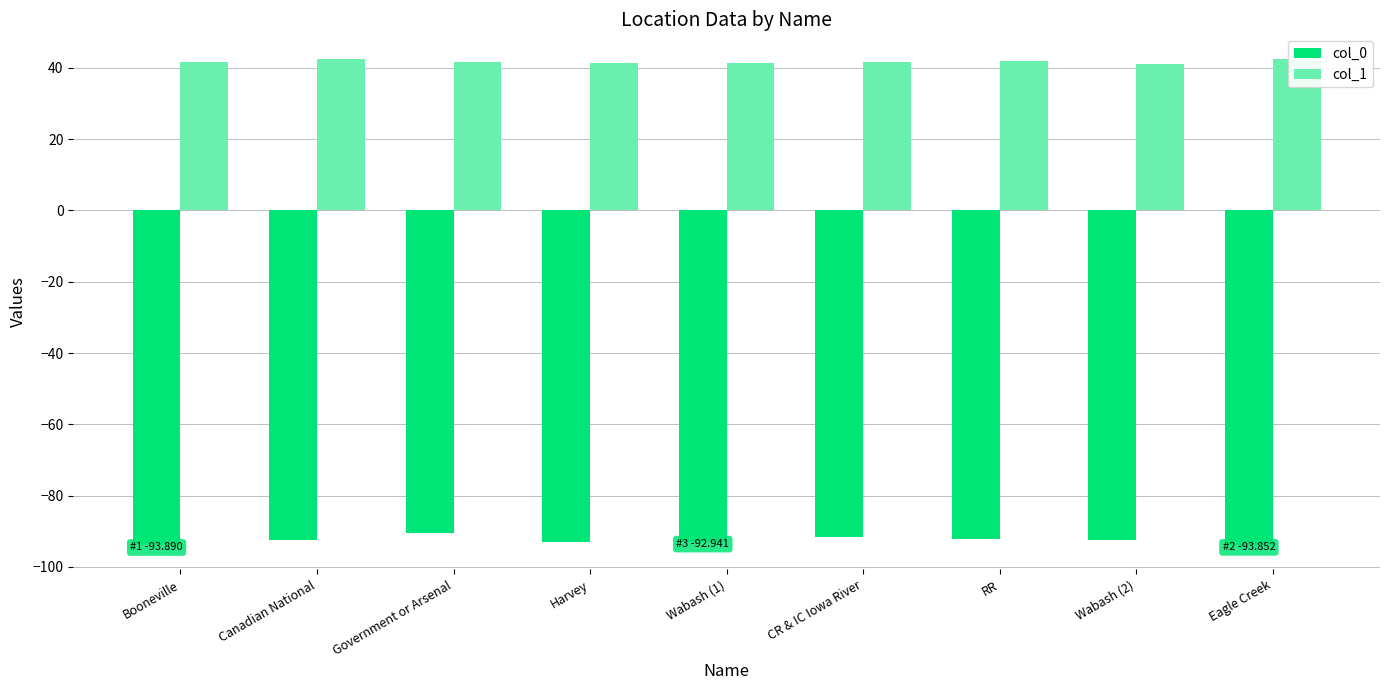

What is the spread (max minus min) of values at Wabash (1)?

134.3